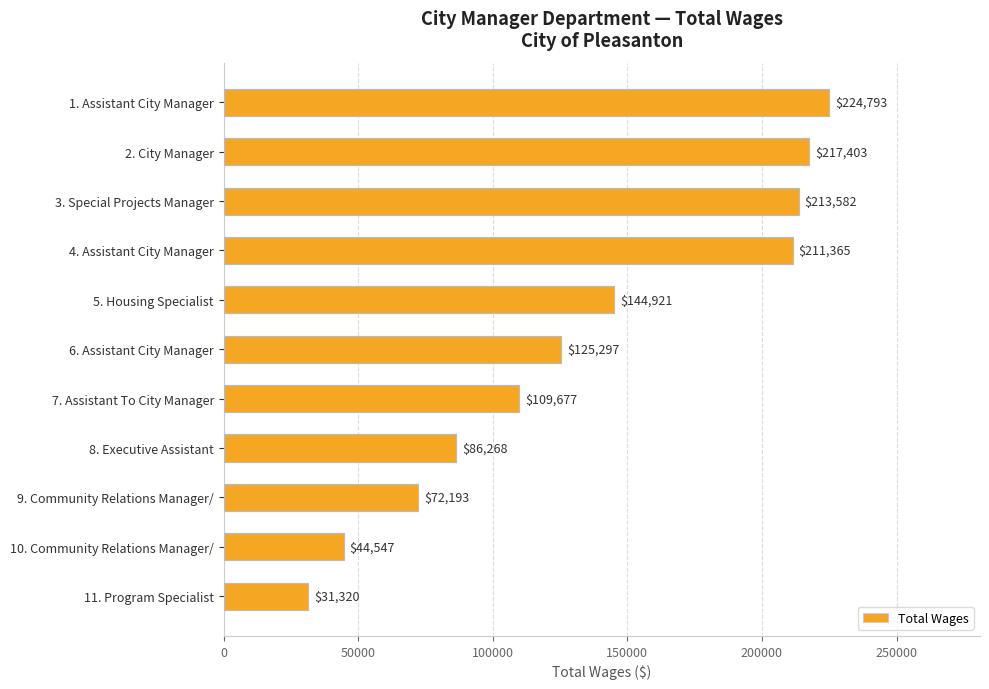

Is it true that the value at 2. City Manager is 60806?

False